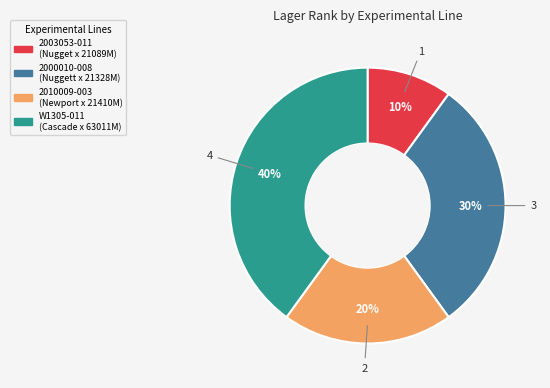

Which has a higher value, 2000010-008 or W1305-011?

W1305-011